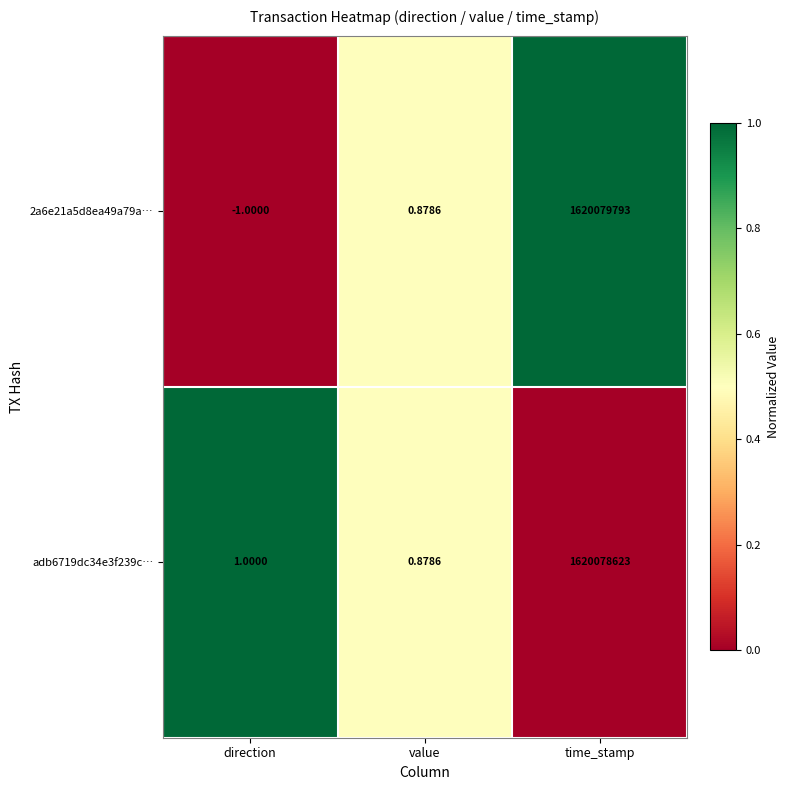

At how many categories does at least one series exceed 0?

3